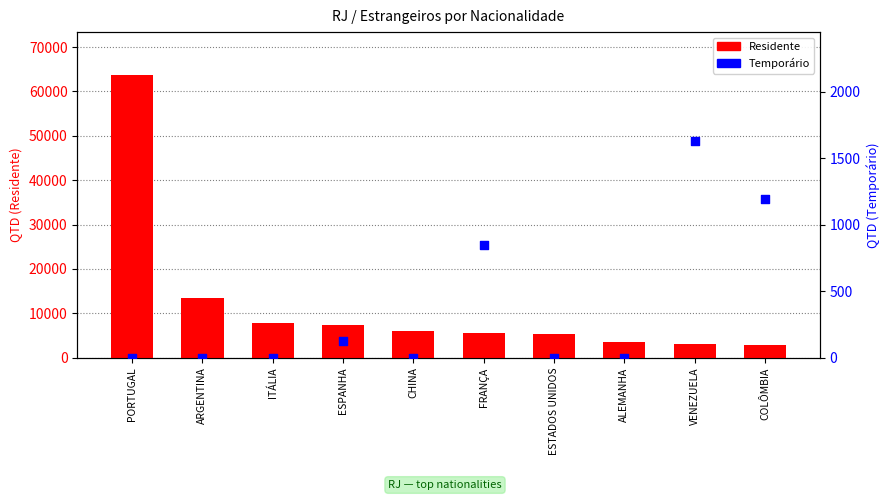

What are all the series names shown in the legend?

Residente, Temporário